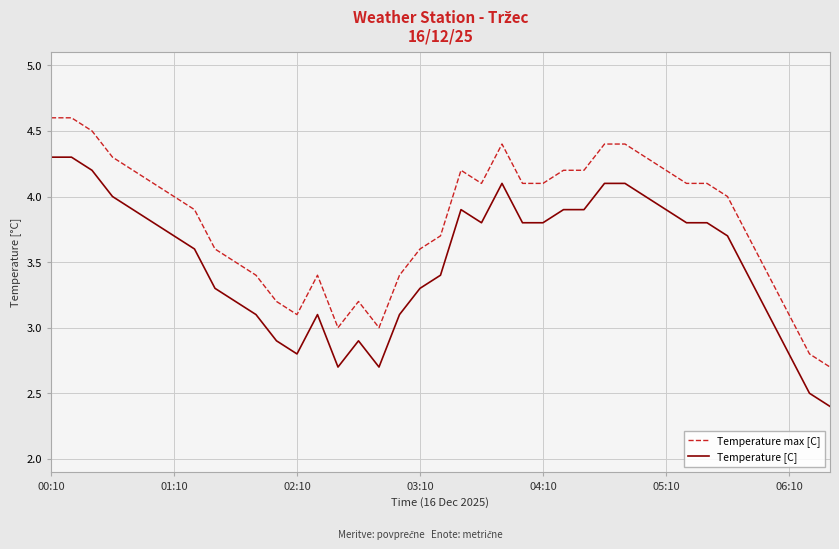

True or false: Temperature max [C] and Temperature [C] cross at least once.

False